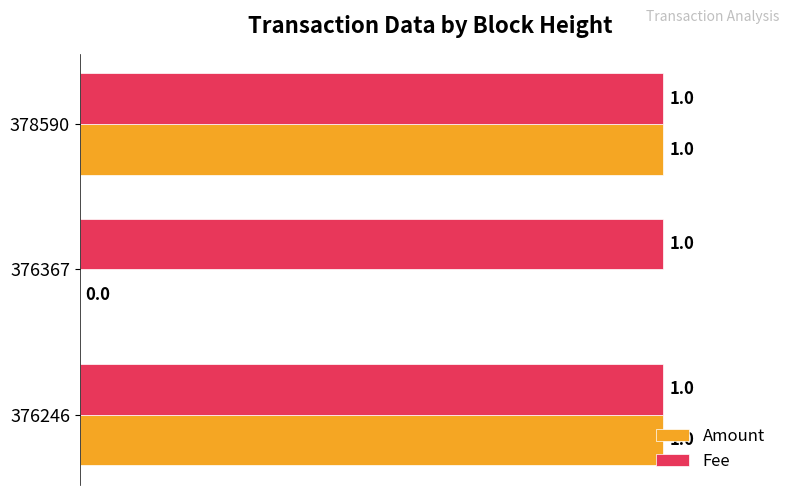

Is it true that Amount equals 2 at 378590?

False